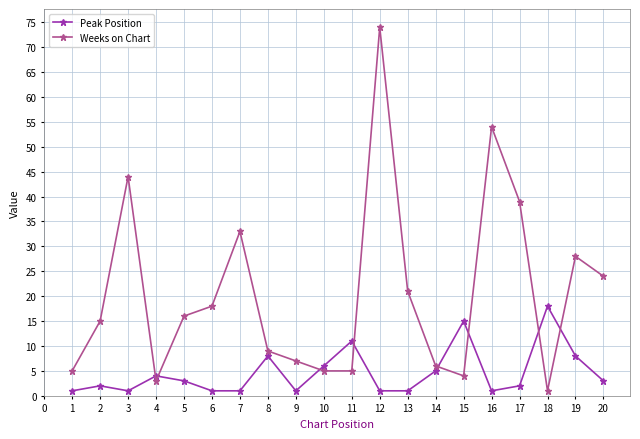

At which category does Weeks on Chart reach its first local valley?

4